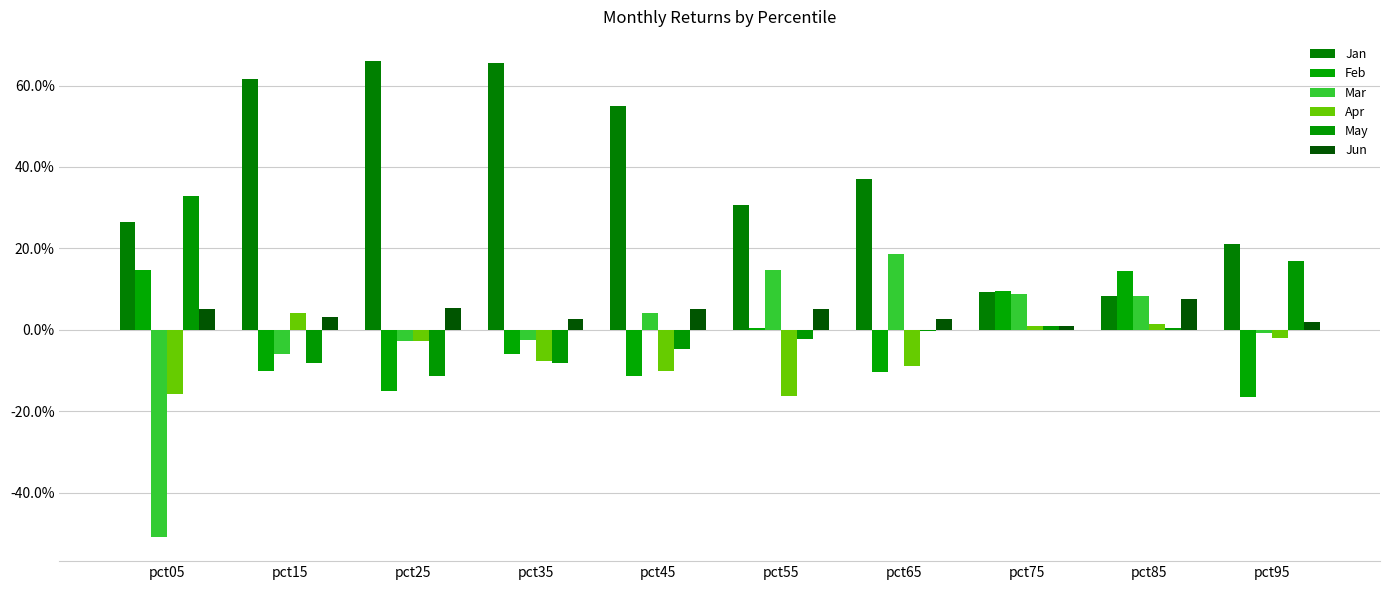

Is the value of May at pct05 greater than the value of Apr at pct55?

Yes